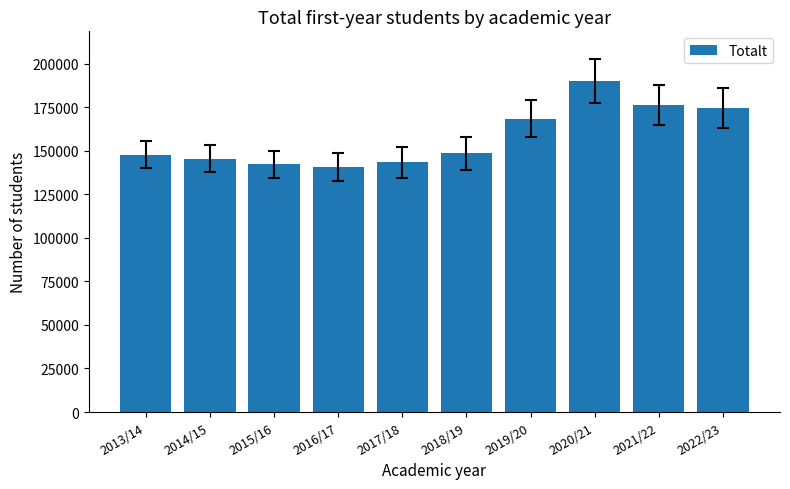

Which has a higher value, 2013/14 or 2020/21?

2020/21